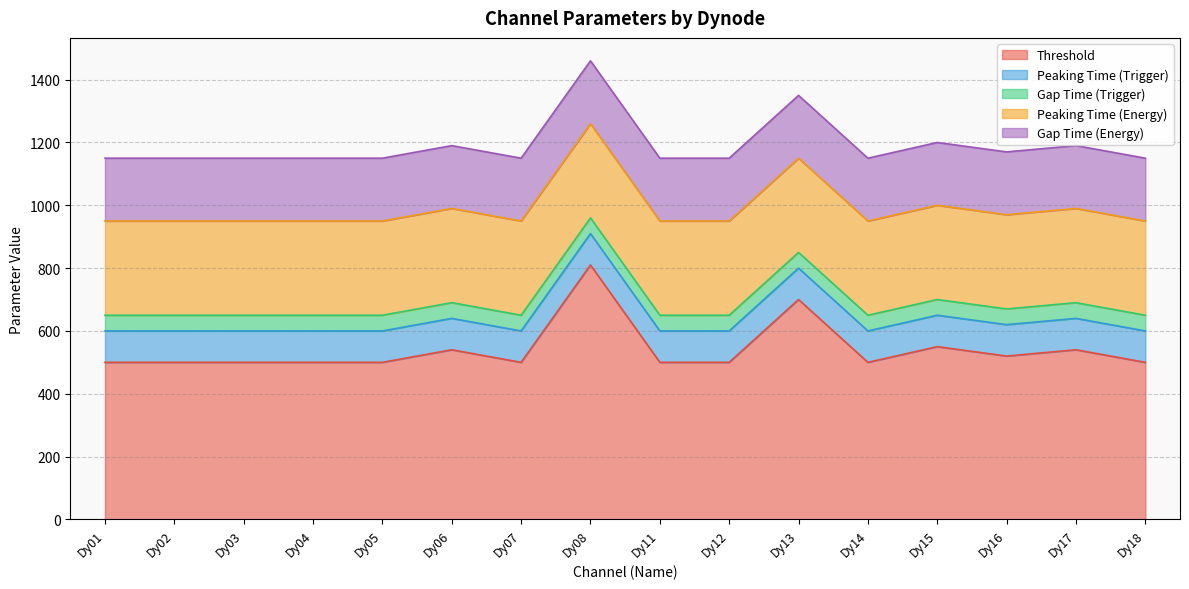

In Threshold, how many points are lower than both neighbors (excluding endpoints)?

3